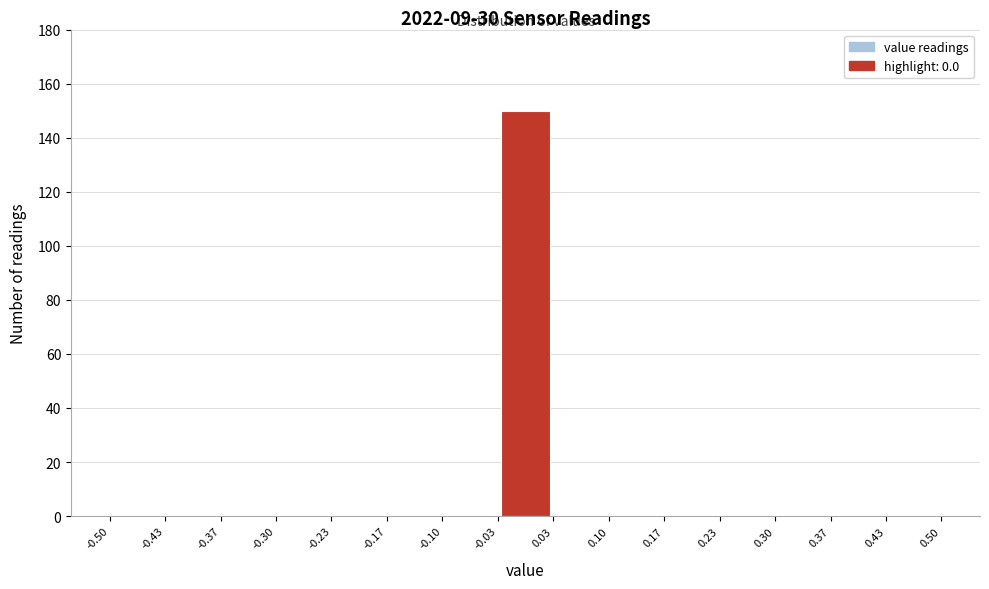

Which range on the x-axis has the tallest bar?

-0.03 to 0.03